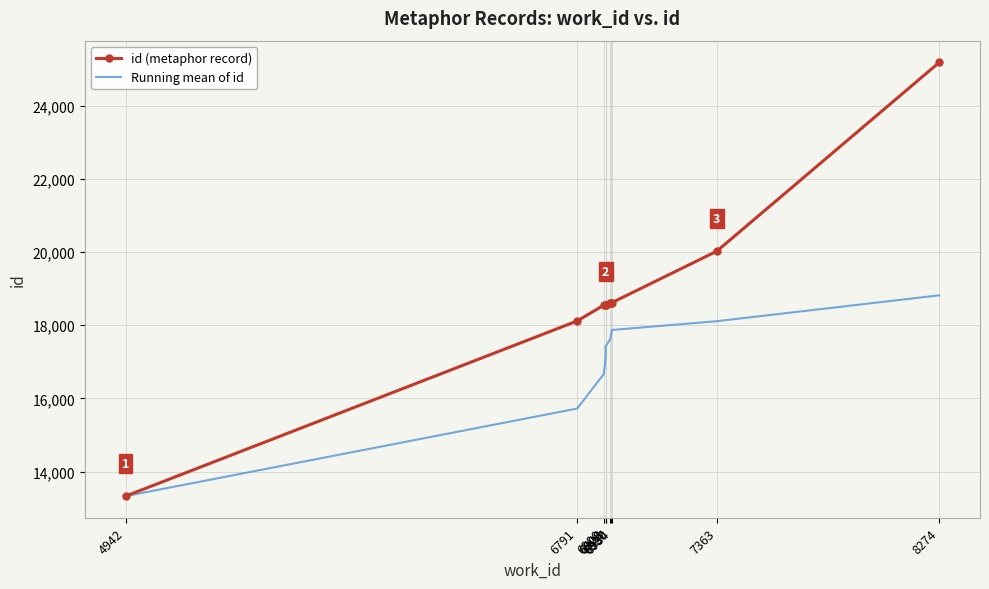

Which series has the largest total across all categories?

id (metaphor record)